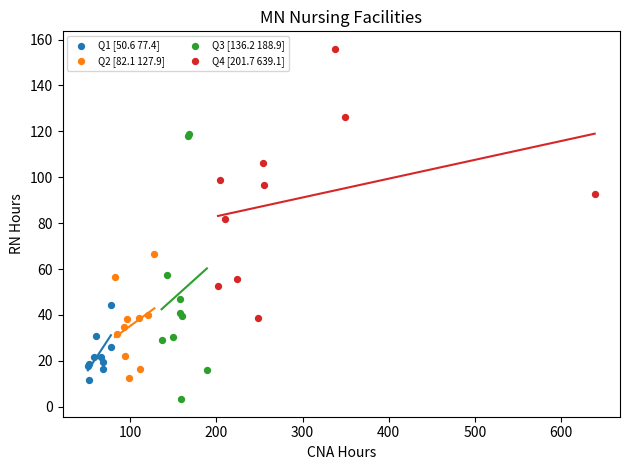

Which series reaches the minimum Y coordinate?

Q3 [136.2 188.9]